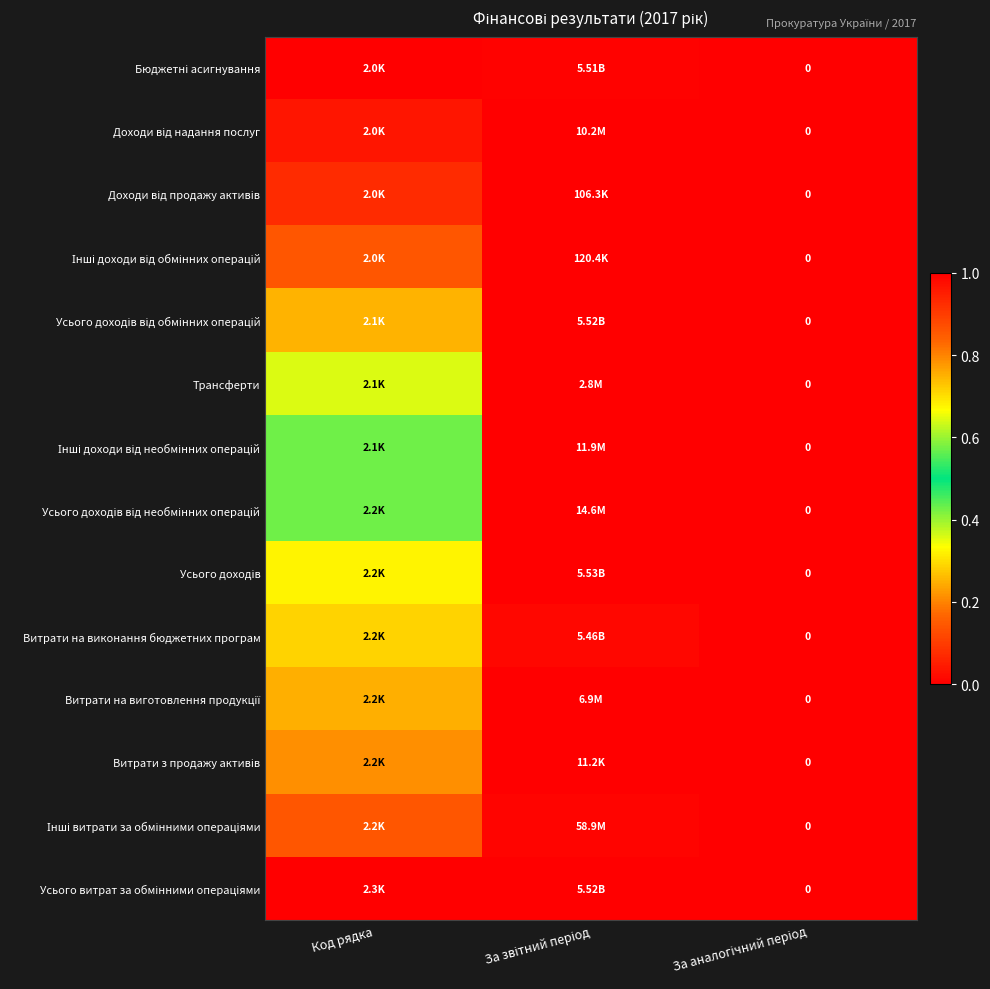

Which series changed the most between За звітний період and За аналогічний період?

Усього доходів